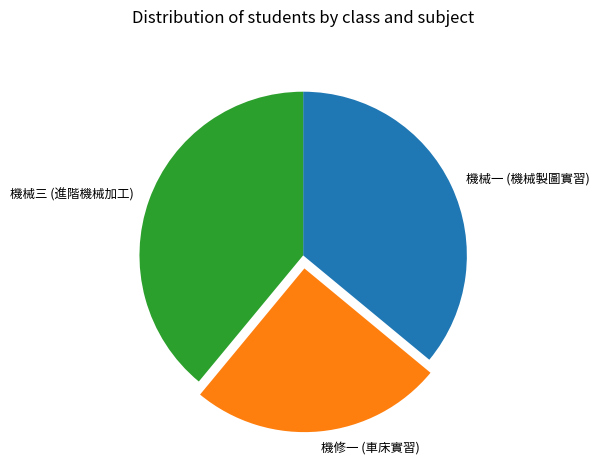

Rank the categories by value from lowest to highest.

機修一 (車床實習), 機械一 (機械製圖實習), 機械三 (進階機械加工)